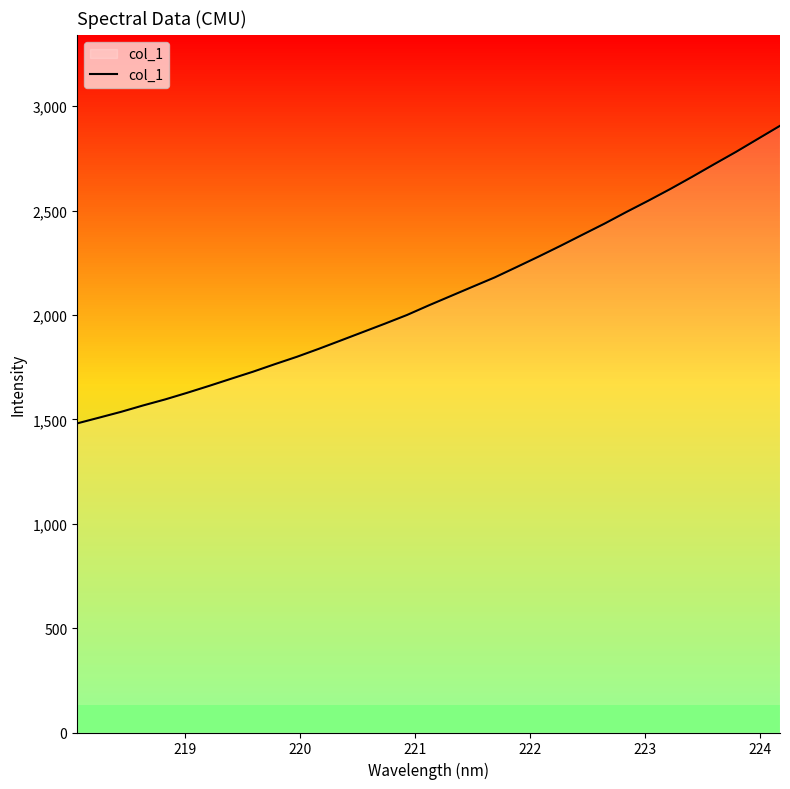

What is the minimum value shown in the chart?

1480.5